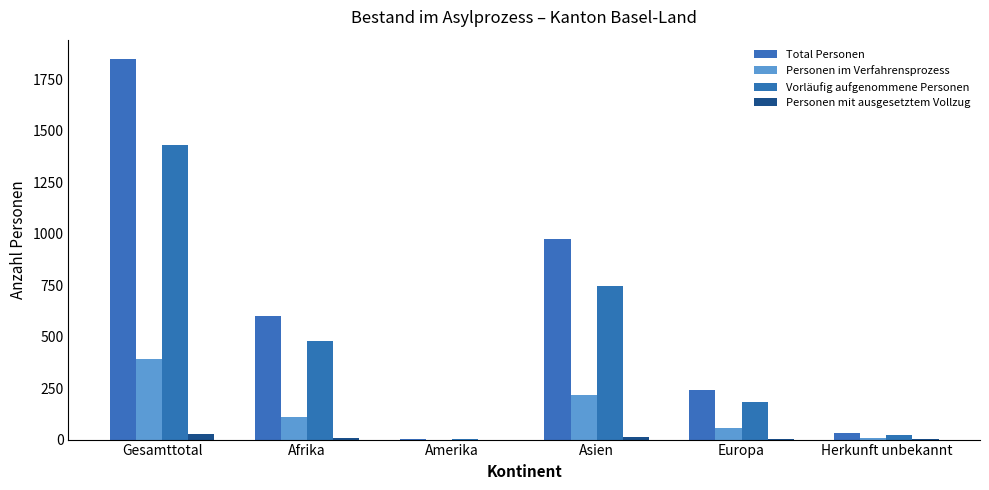

Reading left to right, what are all the values shown in this chart?

Total Personen: Gesamttotal=1850	Afrika=598	Amerika=2	Asien=974	Europa=242	Herkunft unbekannt=34
Personen im Verfahrensprozess: Gesamttotal=389	Afrika=111	Amerika=0	Asien=215	Europa=55	Herkunft unbekannt=8
Vorläufig aufgenommene Personen: Gesamttotal=1431	Afrika=480	Amerika=2	Asien=744	Europa=182	Herkunft unbekannt=23
Personen mit ausgesetztem Vollzug: Gesamttotal=26	Afrika=6	Amerika=0	Asien=12	Europa=5	Herkunft unbekannt=3